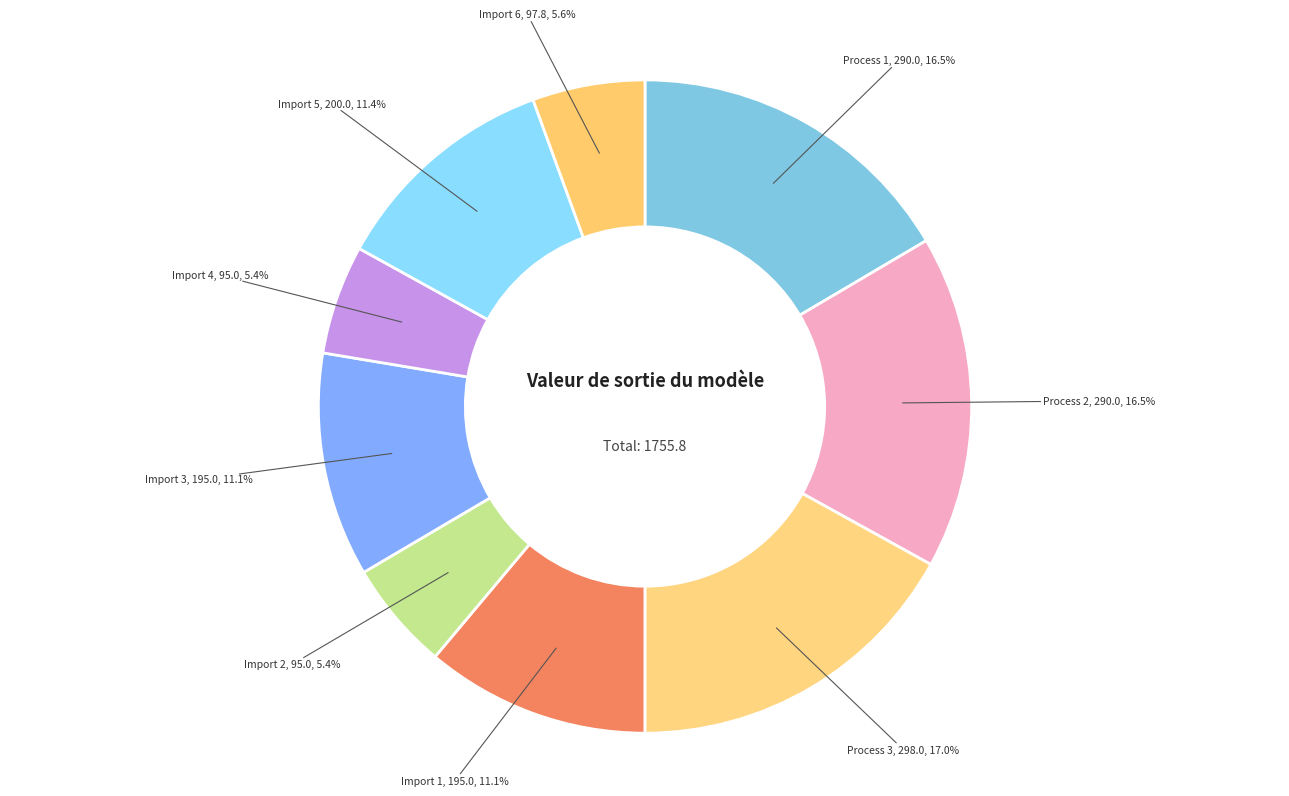

Rank the categories by value from lowest to highest.

Import 2, Import 4, Import 6, Import 1, Import 3, Import 5, Process 1, Process 2, Process 3